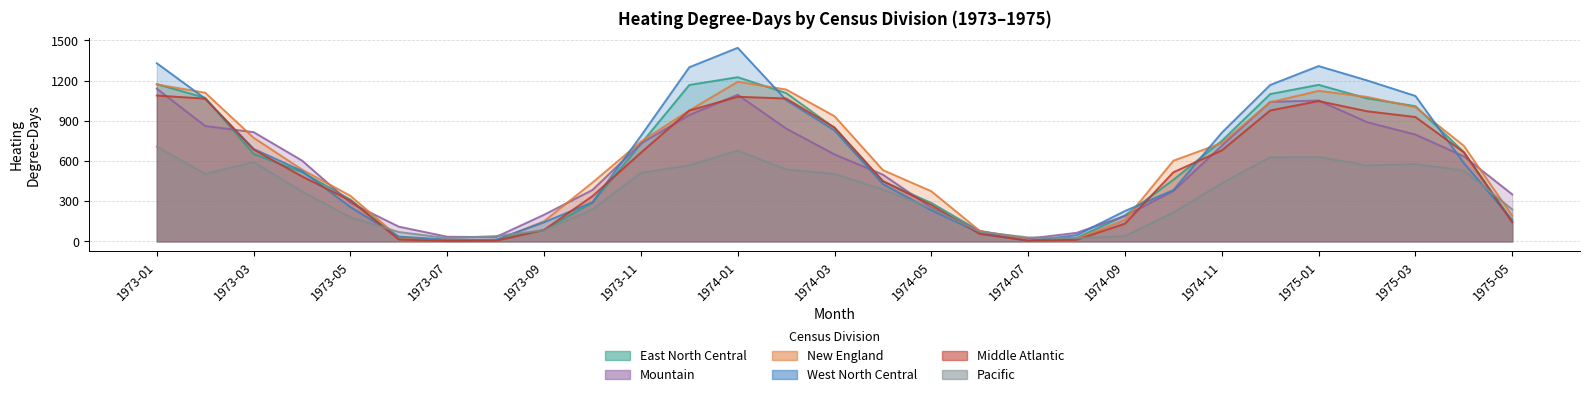

At which label does Middle Atlantic reach its minimum?

1973-07